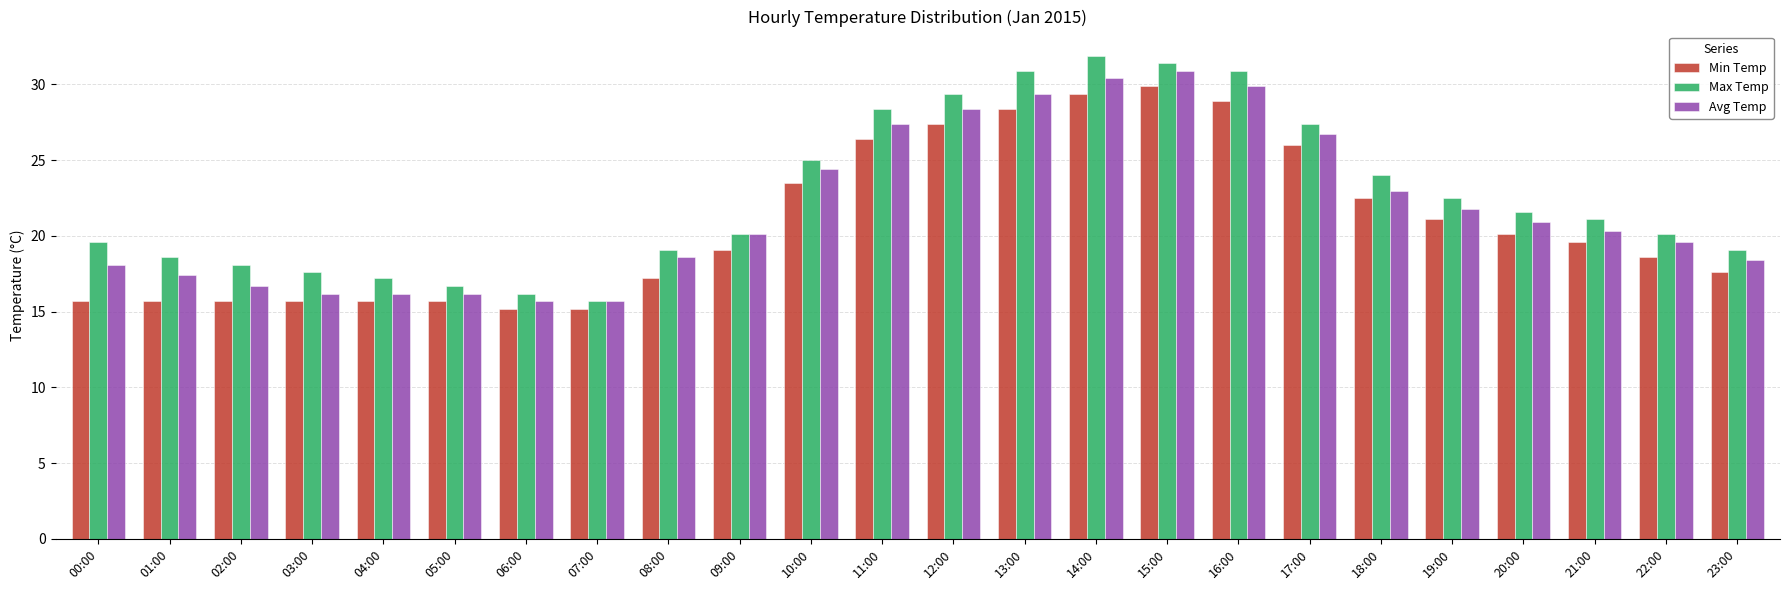

List the series in order of their peak value, lowest first.

Min Temp, Avg Temp, Max Temp